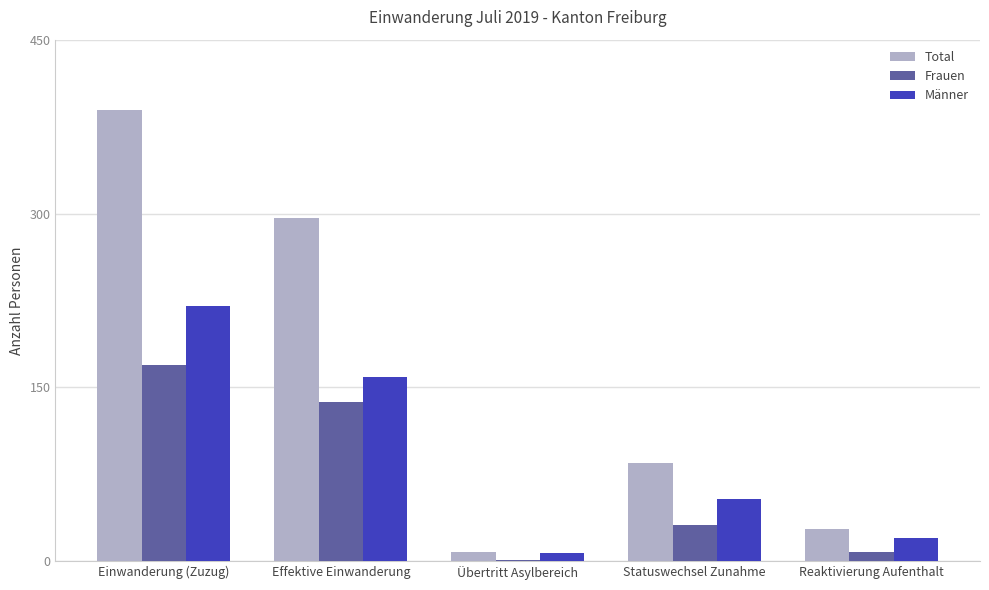

Reading left to right, list all the values displayed in this chart.

Total: 389	296	8	85	28
Frauen: 169	137	1	31	8
Männer: 220	159	7	54	20